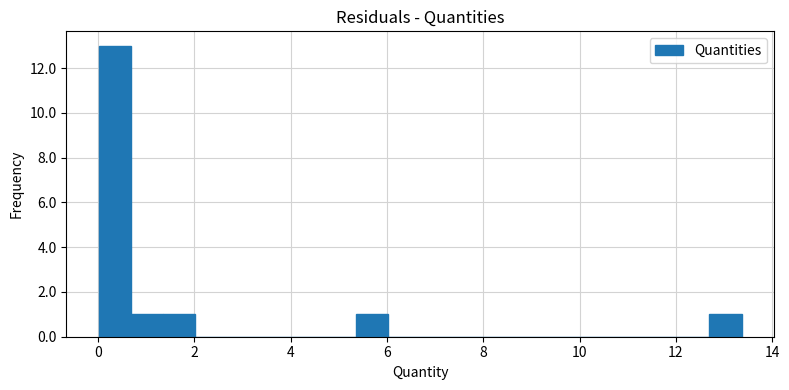

Read against the x-axis, roughly where is the centre of the tallest bar?

0.4